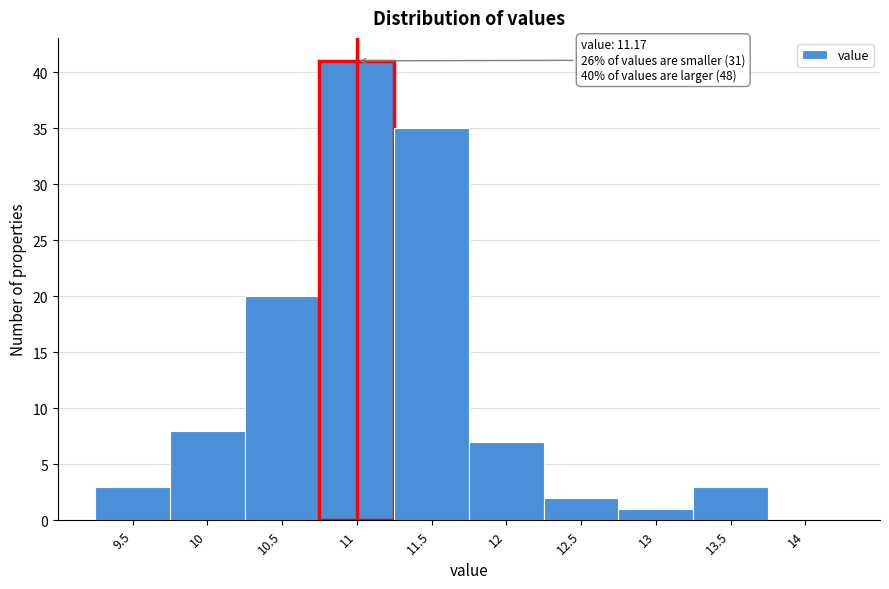

Reading left to right, extract all data points from this chart.

9.5=3	10=8	10.5=20	11=41	11.5=35	12=7	12.5=2	13=1	13.5=3	14=0